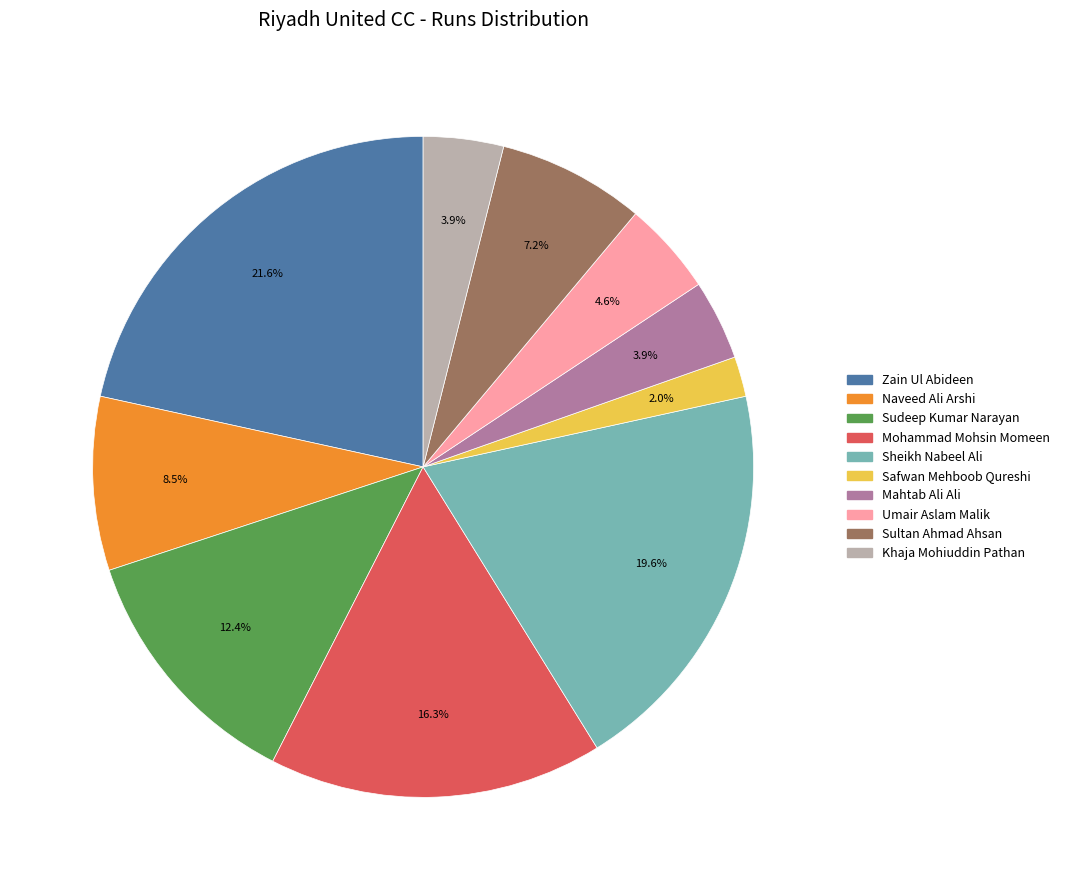

Which slice is the largest?

Zain Ul Abideen